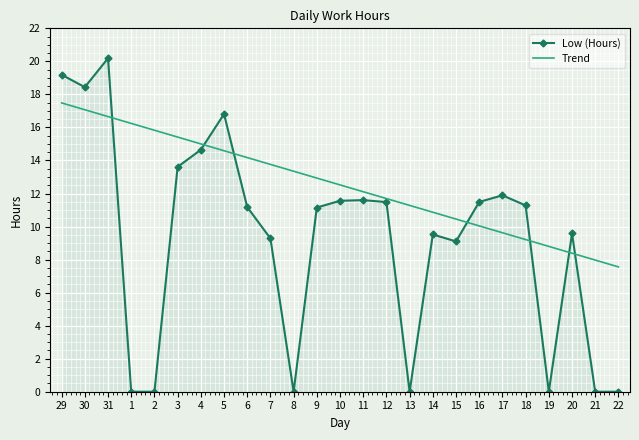

The Trend series shows 16.7 at 31. True or false?

True